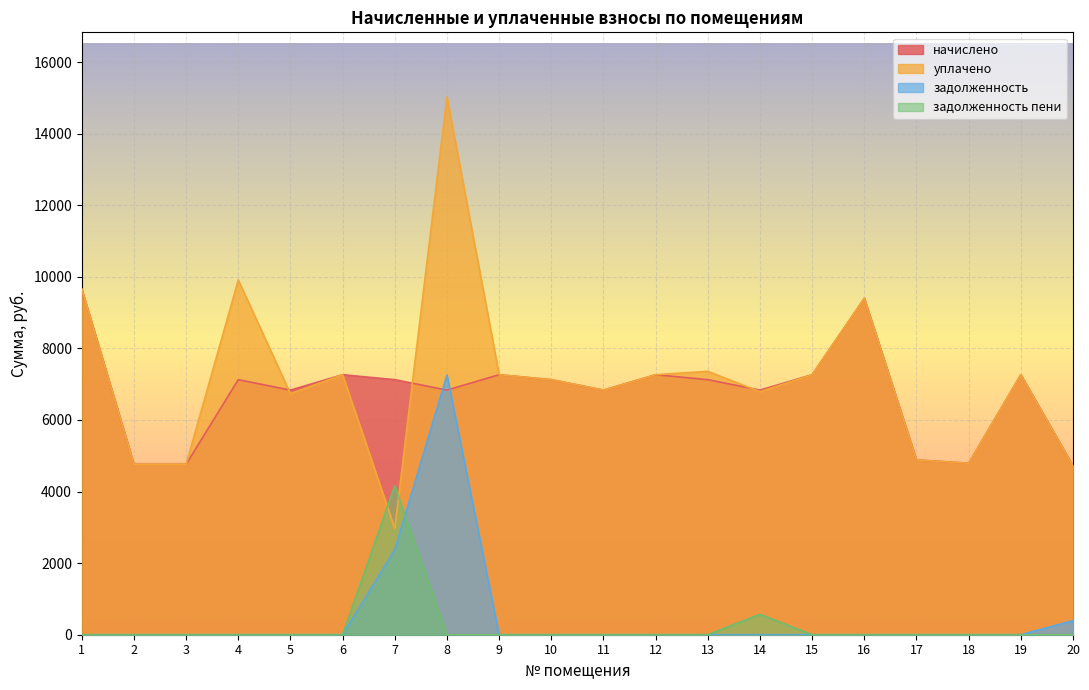

Which series ends up on top after the final intersection of задолженность and начислено?

начислено